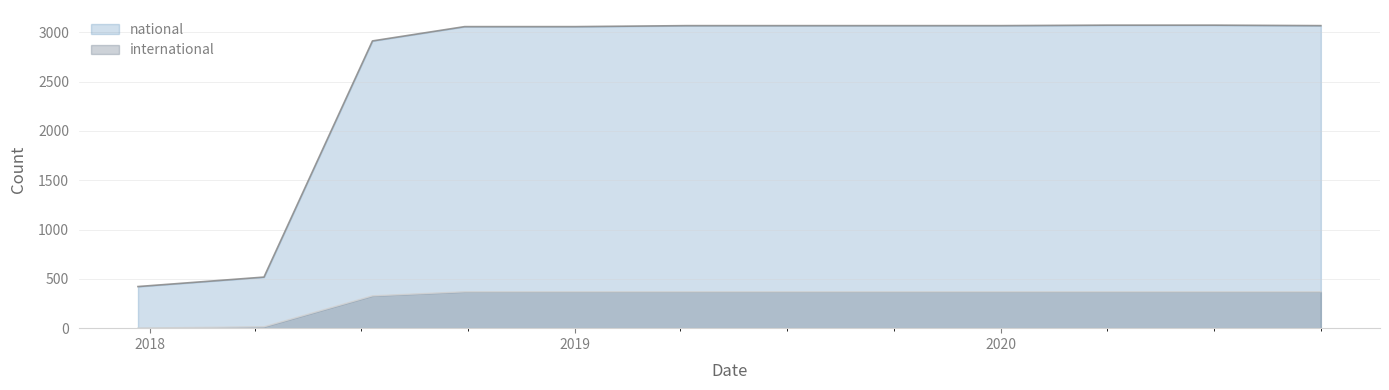

At 2019-04-06, list the series in order from largest to smallest.

national, international